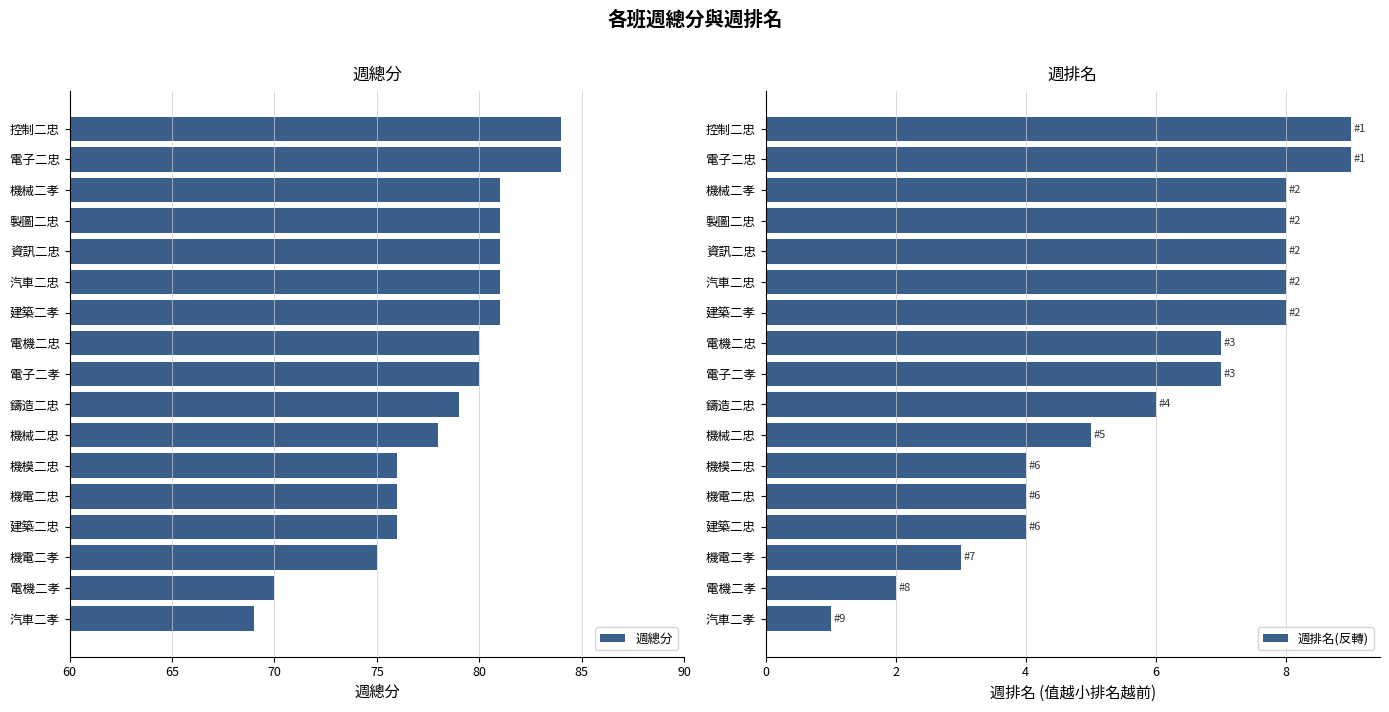

What is the value of the 週總分 bar at the 15th from the left?

75